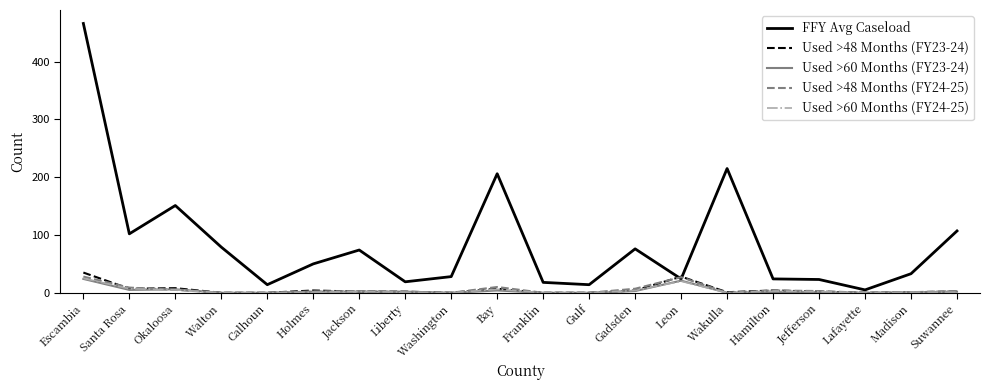

Which series has the largest total across all categories?

FFY Avg Caseload